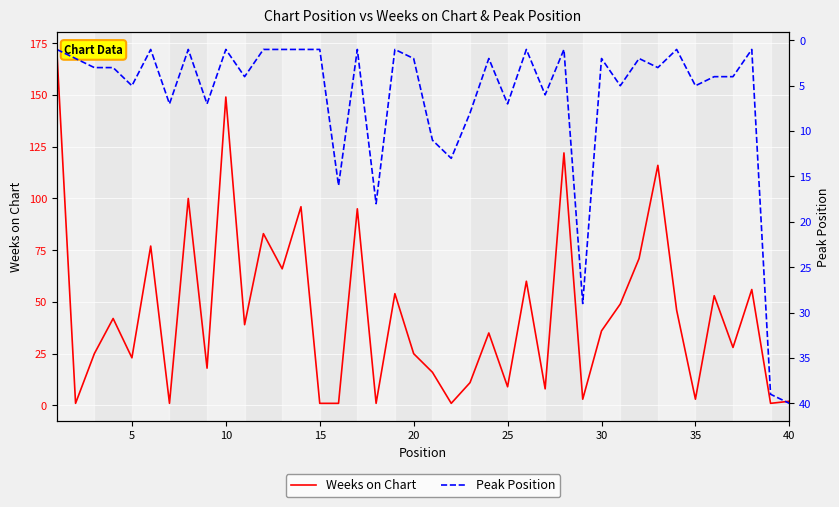

What is the sum of all Peak Position values?

261